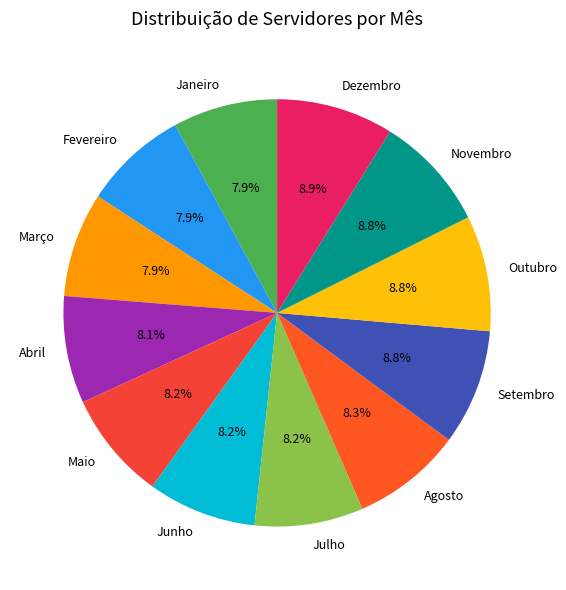

Is Agosto the majority of the pie?

No